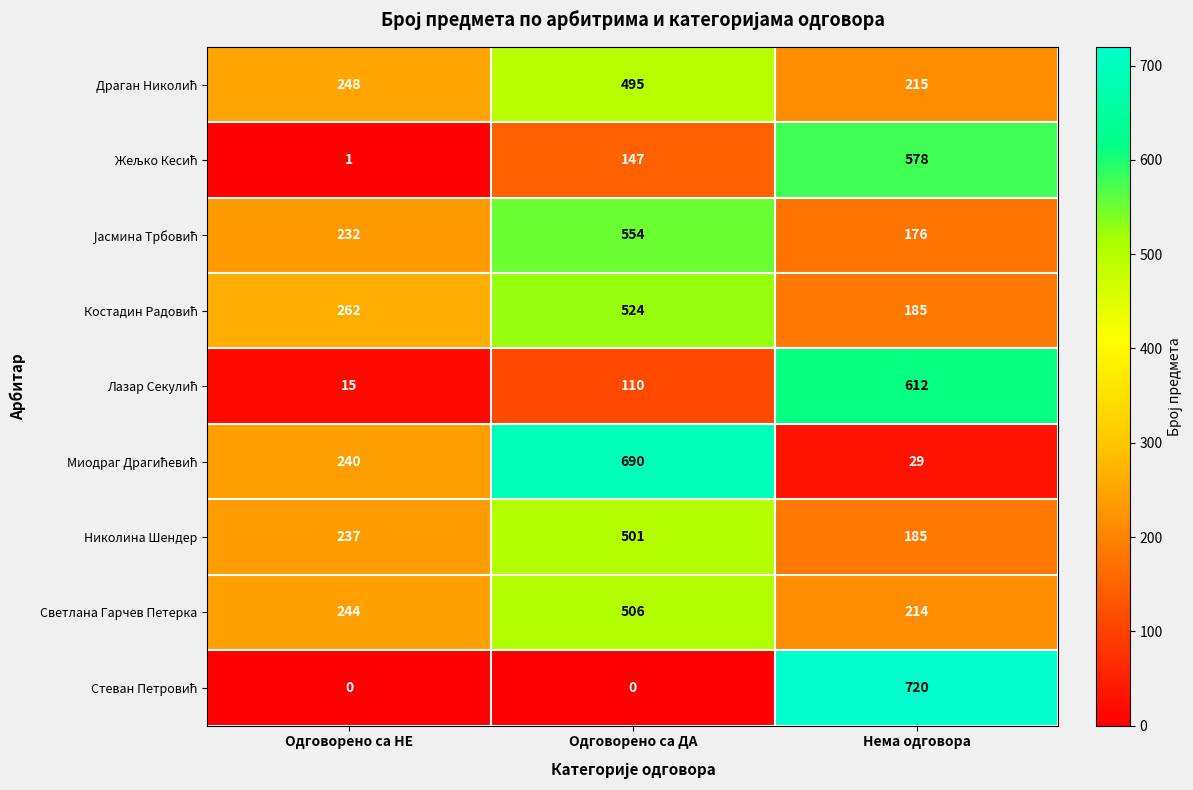

What is the maximum value shown in the chart?

720